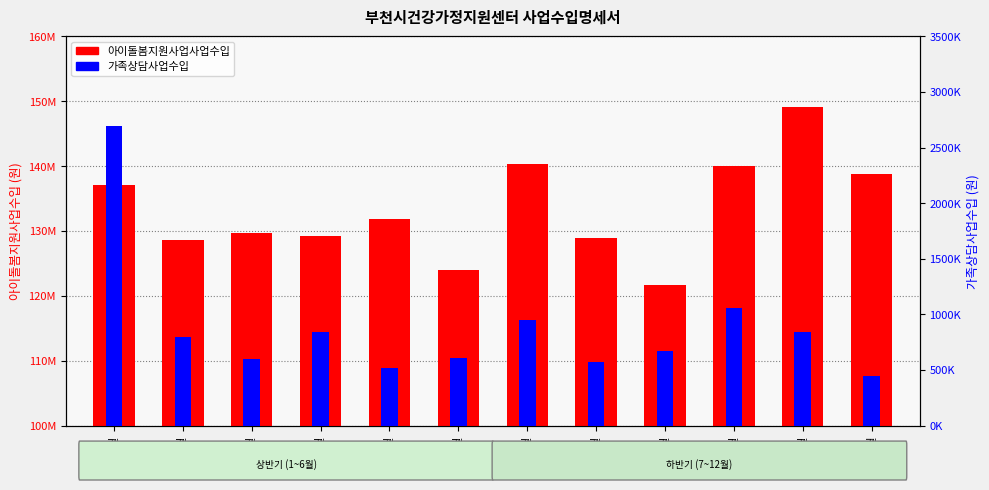

The 아이돌봄지원사업사업수입 series shows 217231337 at 4월. True or false?

False